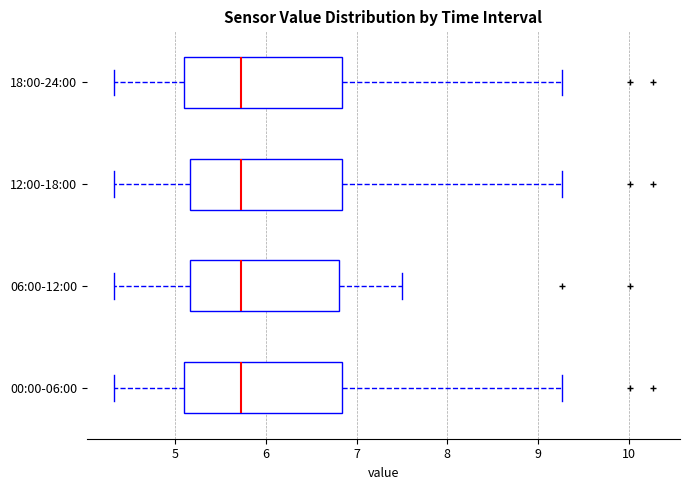

Where does the right whisker of the box for 00:00-06:00 end on the x-axis? The values are not printed on the chart, so give them approximately, as read against the axis.

9.3